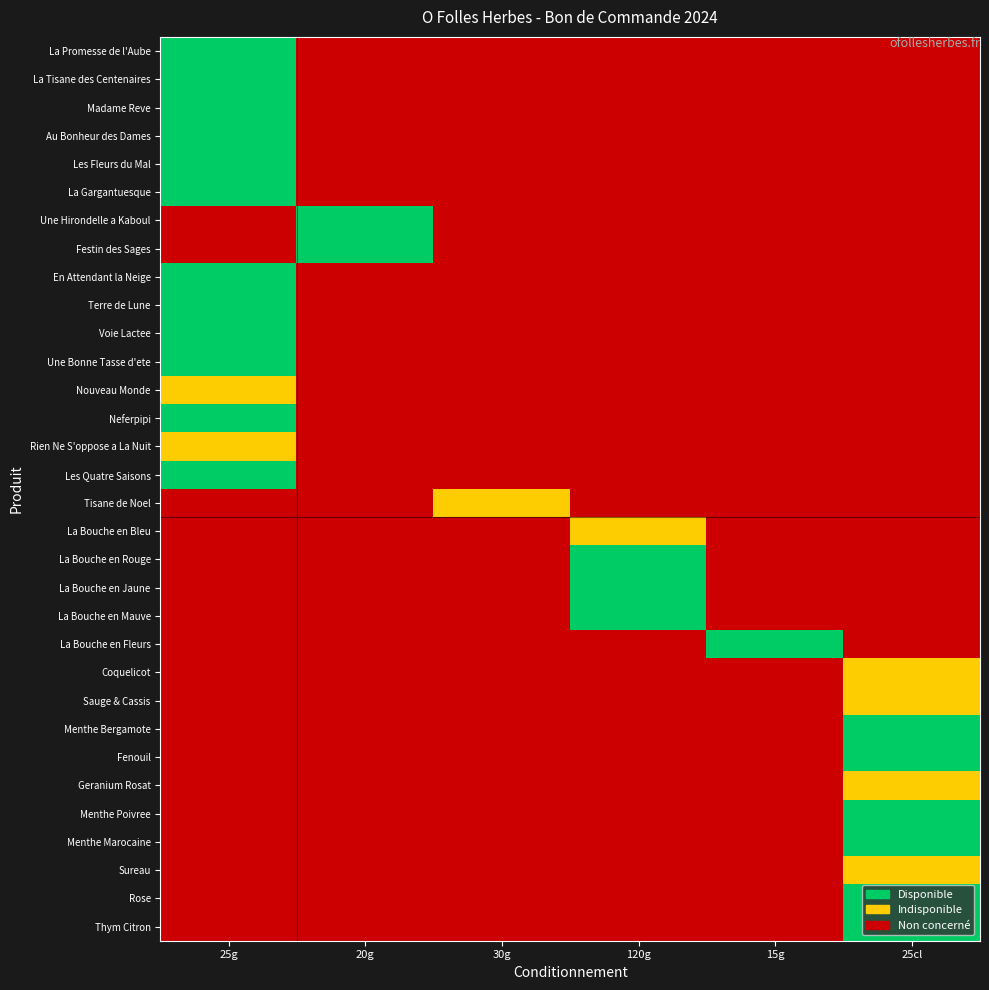

At which category is the sum across all series the highest?

25g